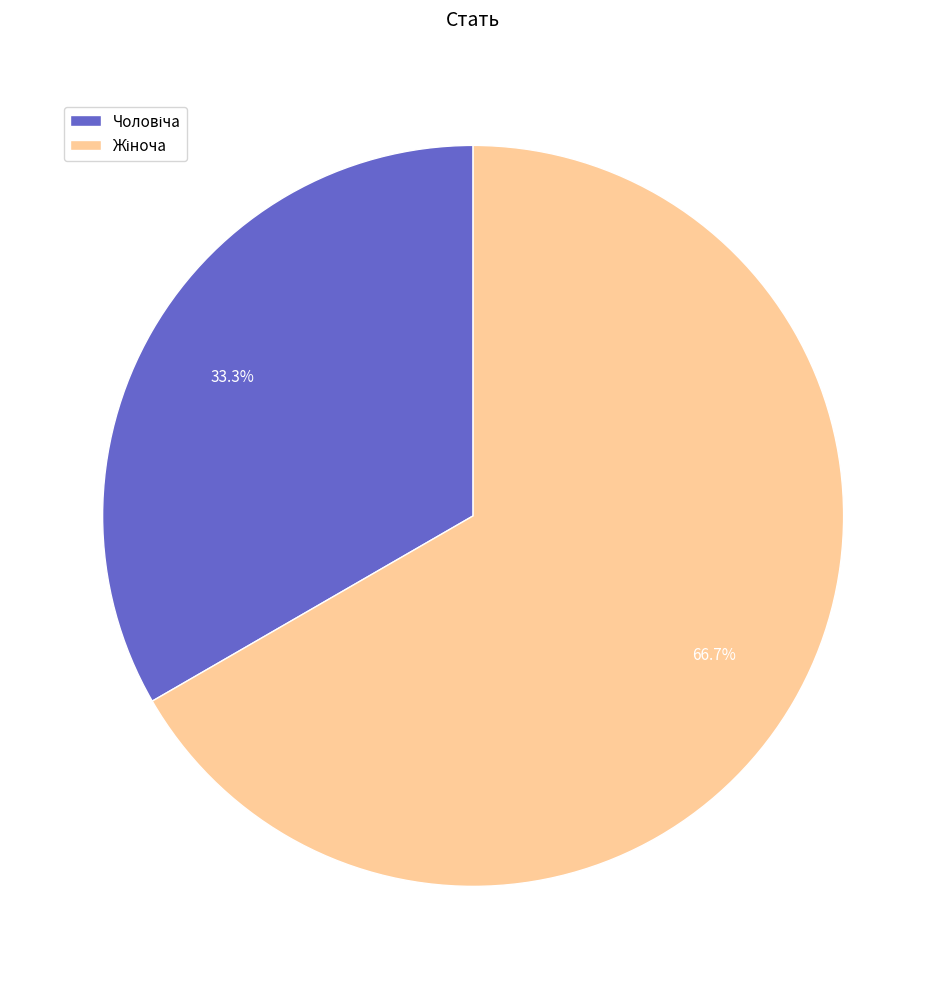

Is there any slice that represents more than half of the pie?

Yes